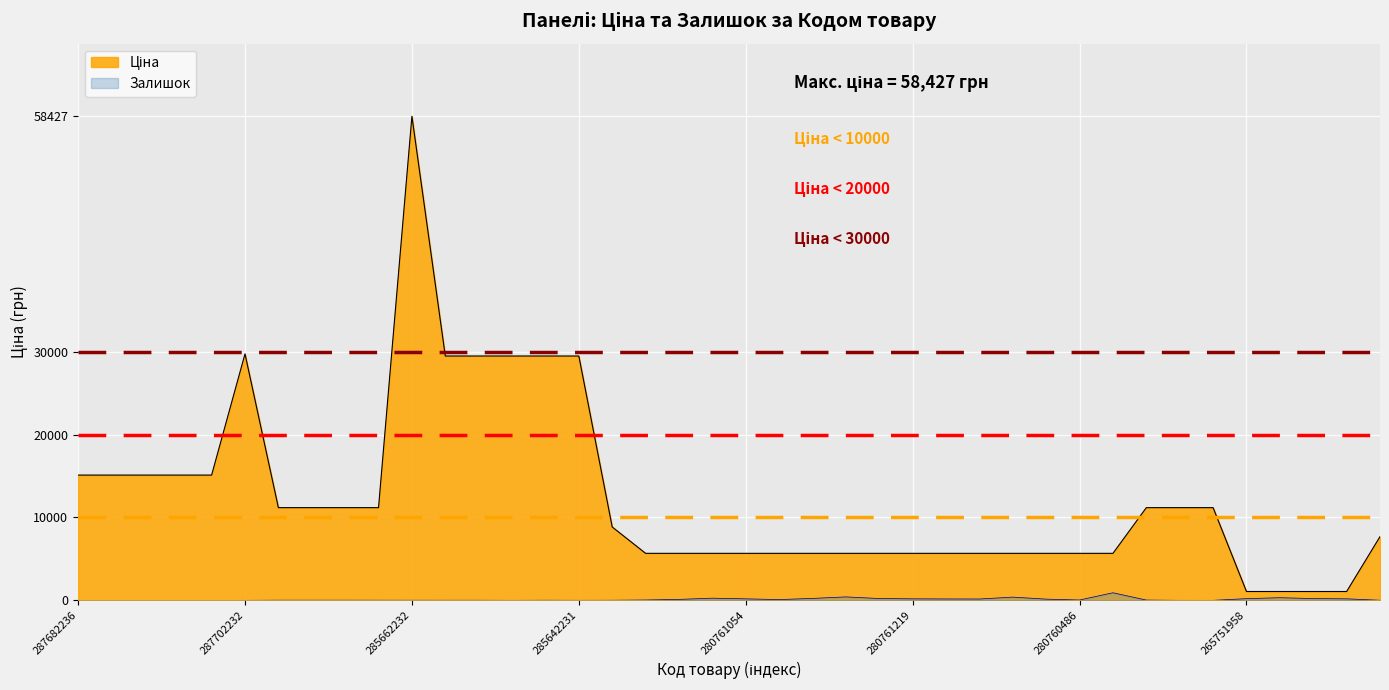

What are all the series names shown in the legend?

Ціна, Залишок